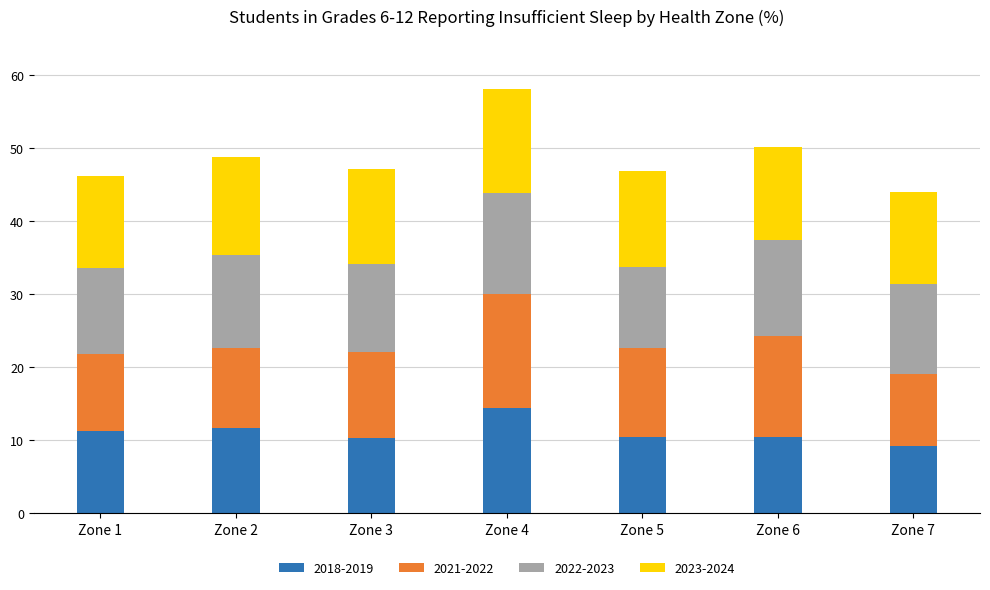

What is the difference between the maximum and minimum values in the 2018-2019 series?

5.2